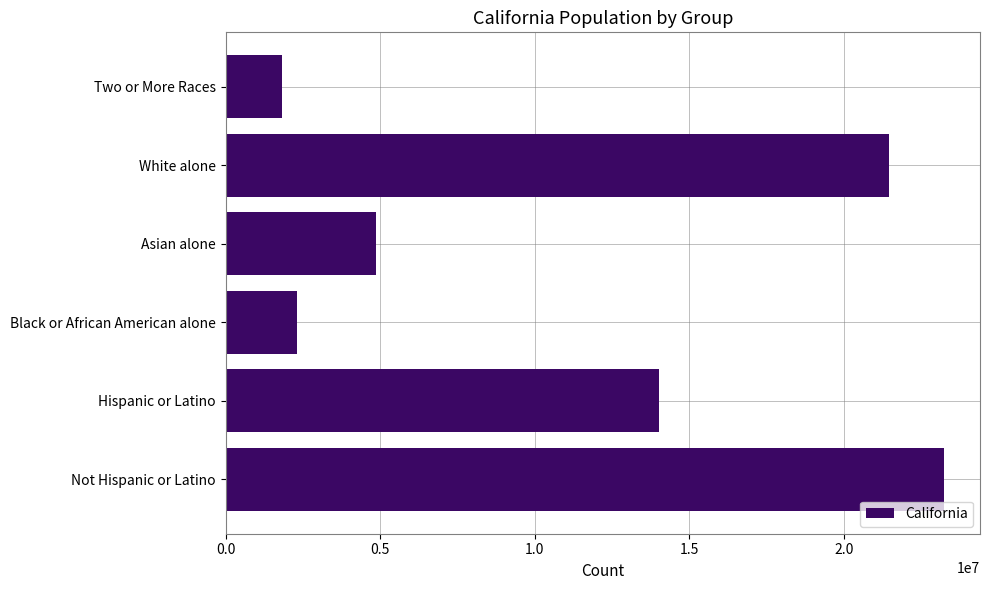

Which category has the lowest value across all series?

Two or More Races